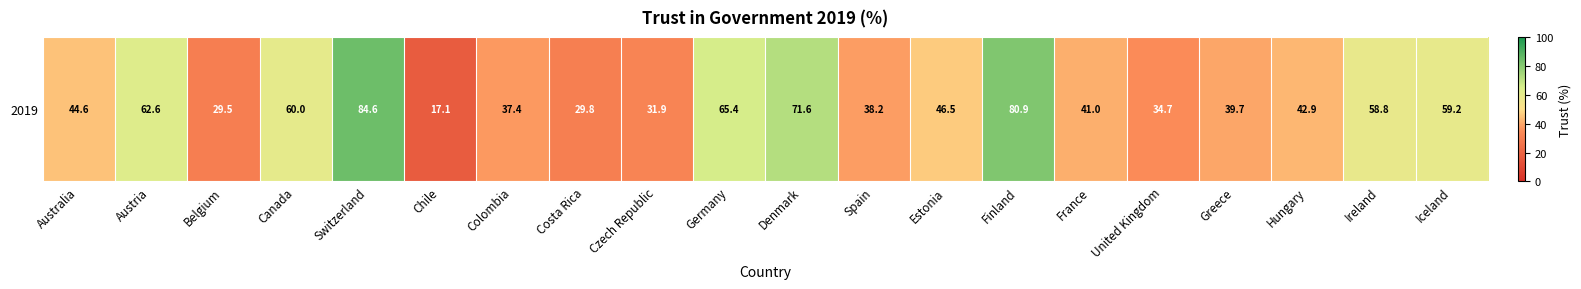

What is the minimum value shown in the chart?

17.1